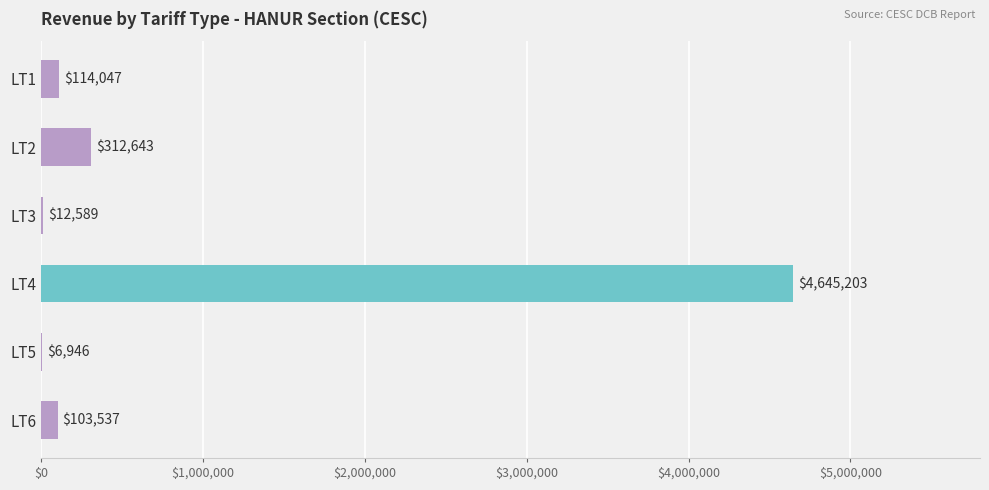

The value at LT2 is 312642.9. True or false?

True